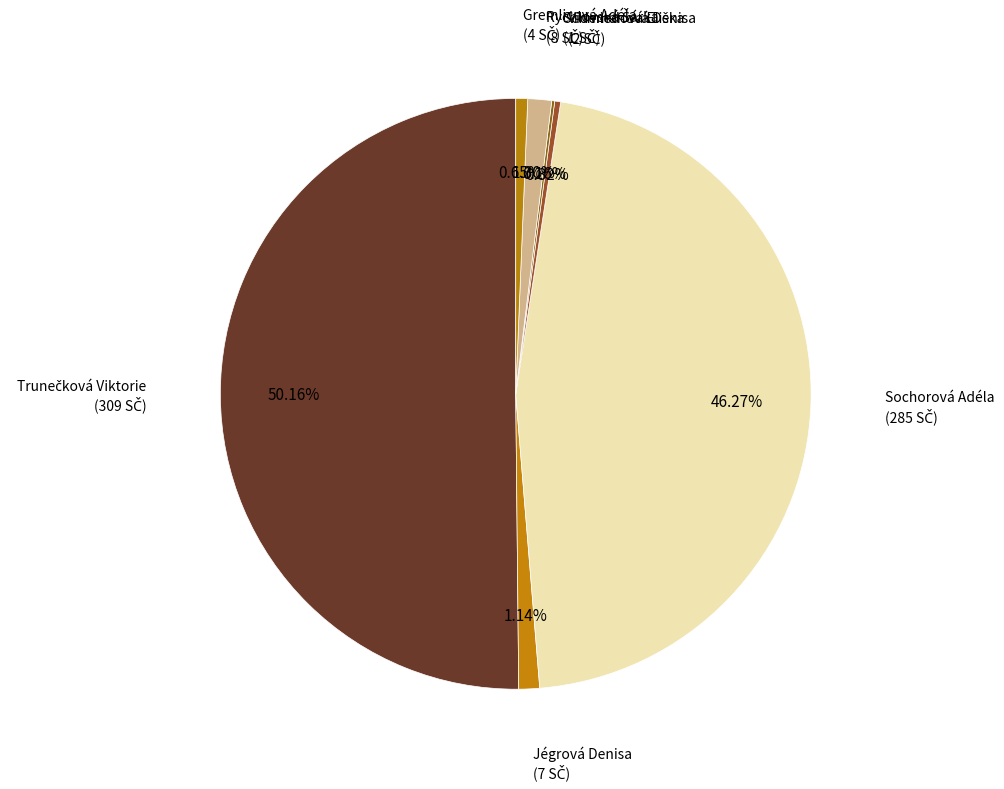

What is the smallest slice in the pie chart?

Schmiedová Eliška